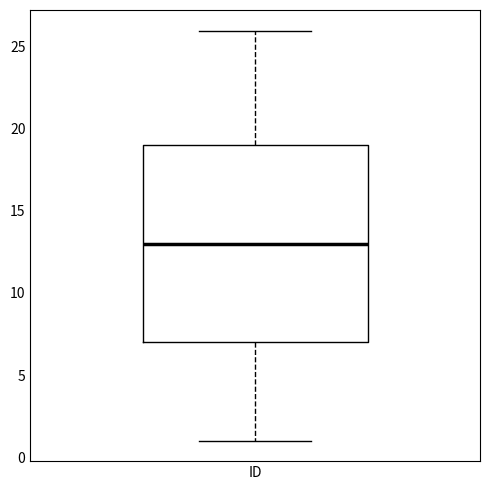

Where is the lower edge of the box for ID on the y-axis? The values are not printed on the chart, so give them approximately, as read against the axis.

7